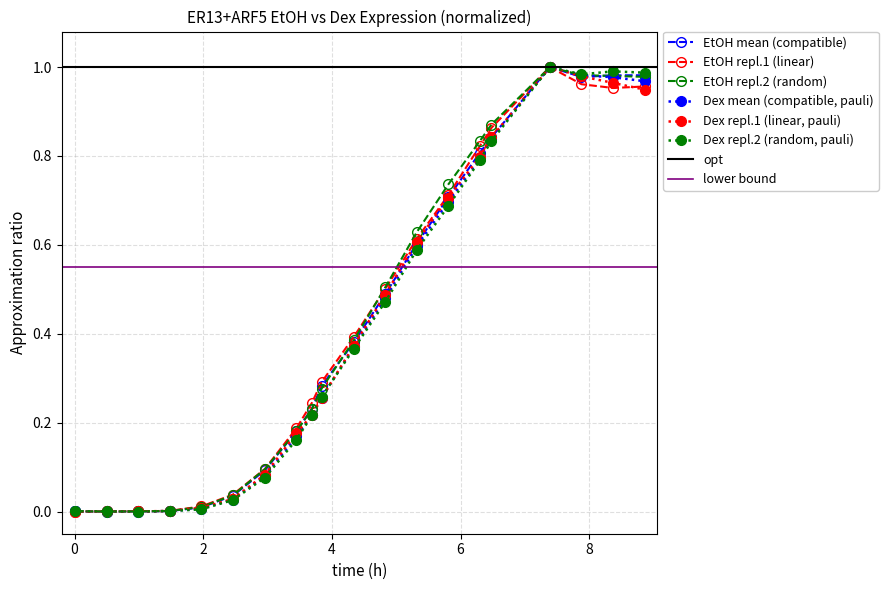

What is the label of the 16th point from the left?

6.48